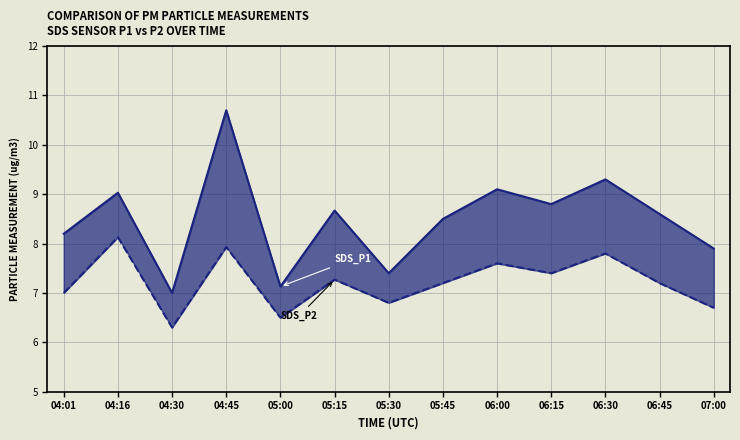

What is the sum of the SDS_P2 values at 07:00 and 04:30?

13.0